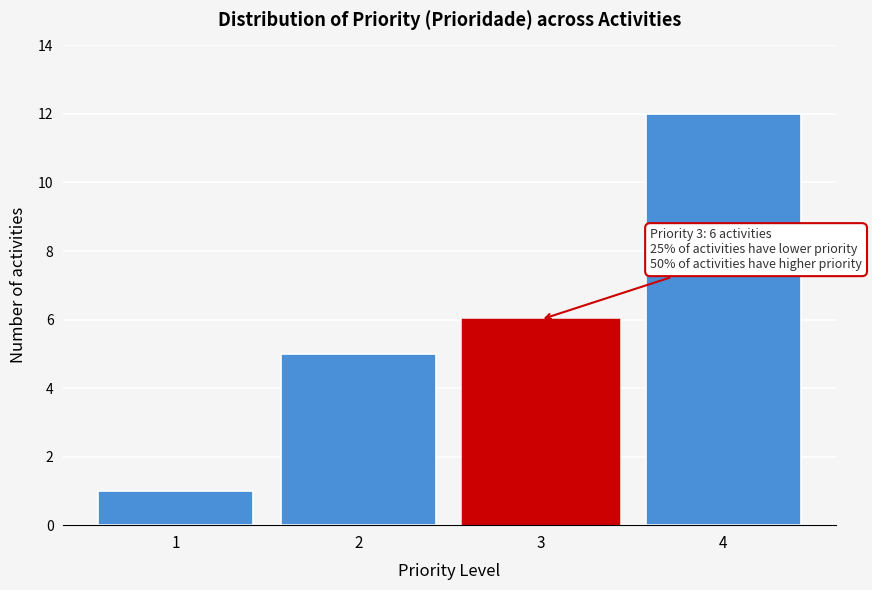

Reading right to left, transcribe all the data shown in this chart.

4=12	3=6	2=5	1=1